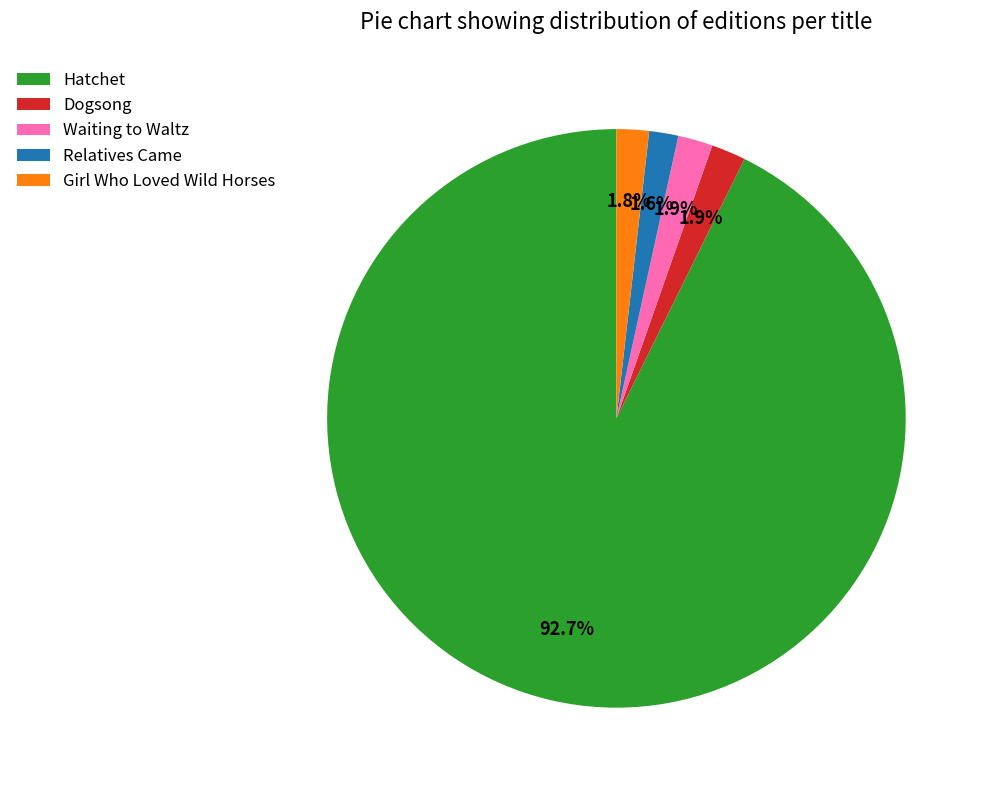

What portion of the pie excludes Relatives Came?

98.4%